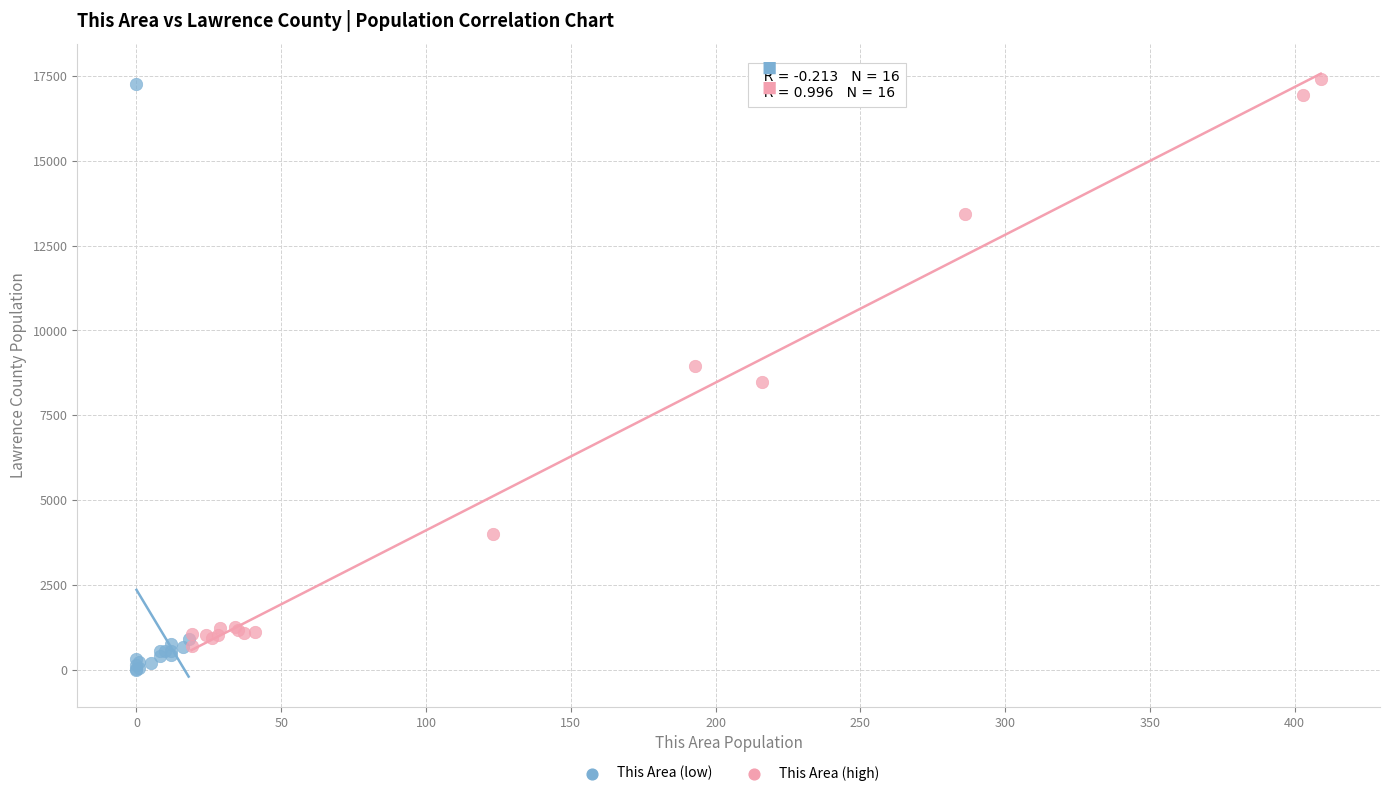

Which series has the widest spread of Y values?

This Area (low)